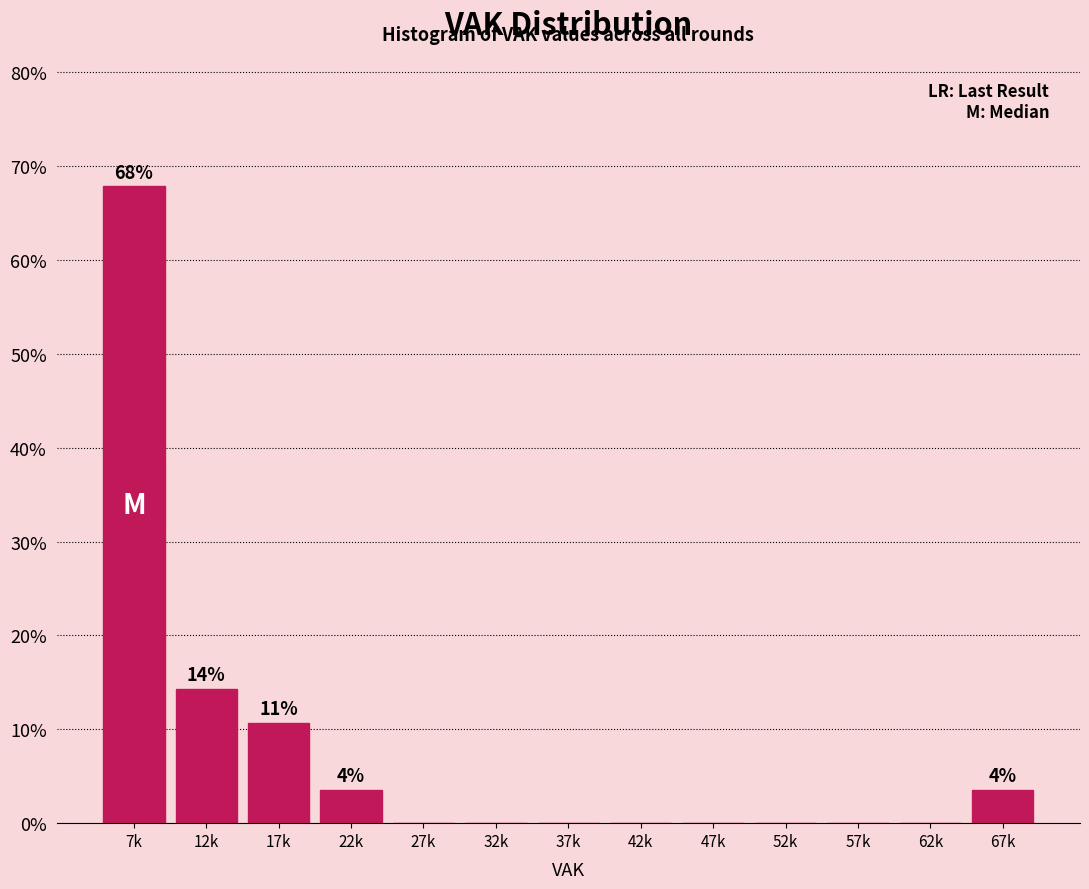

Reading left to right, list all the values displayed in this chart.

7k=67.9	12k=14.3	17k=10.7	22k=3.6	27k=0.0	32k=0.0	37k=0.0	42k=0.0	47k=0.0	52k=0.0	57k=0.0	62k=0.0	67k=3.6